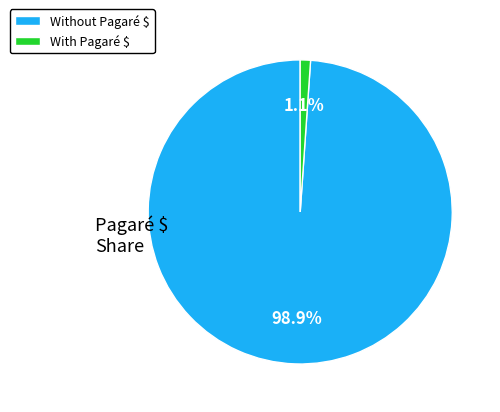

Does With Pagaré $ represent more than half of the total?

No